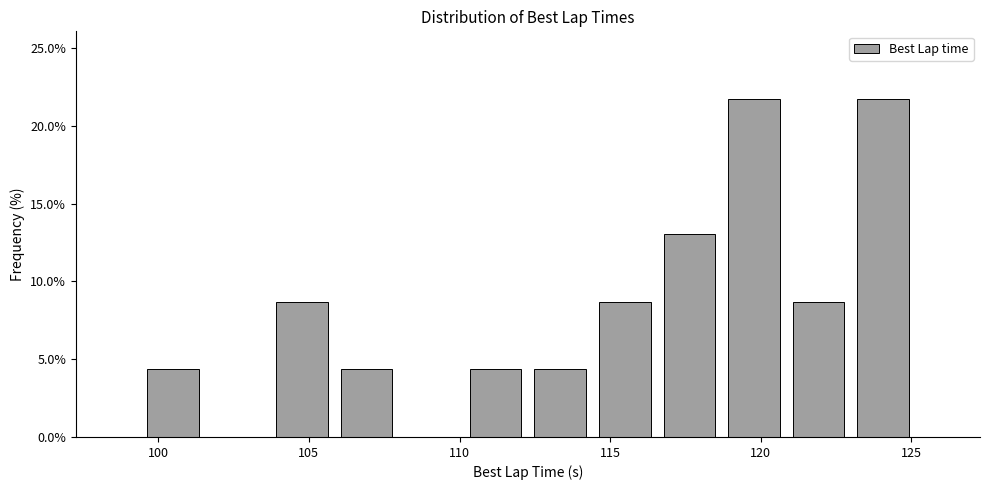

Reading left to right, transcribe this chart: for each bar, give the range it covers on the x-axis and its height. Neither the bar edges nor the heights are printed on the chart, so give them approximately, as read against the axes.

99.5 to 101.5: 4.5
101.5 to 103.5: 0
103.5 to 106.0: 8.5
106.0 to 108.0: 4.5
108.0 to 110.0: 0
110.0 to 112.5: 4.5
112.5 to 114.5: 4.5
114.5 to 116.5: 8.5
116.5 to 118.5: 13.0
118.5 to 121.0: 21.5
121.0 to 123.0: 8.5
123.0 to 125.0: 21.5